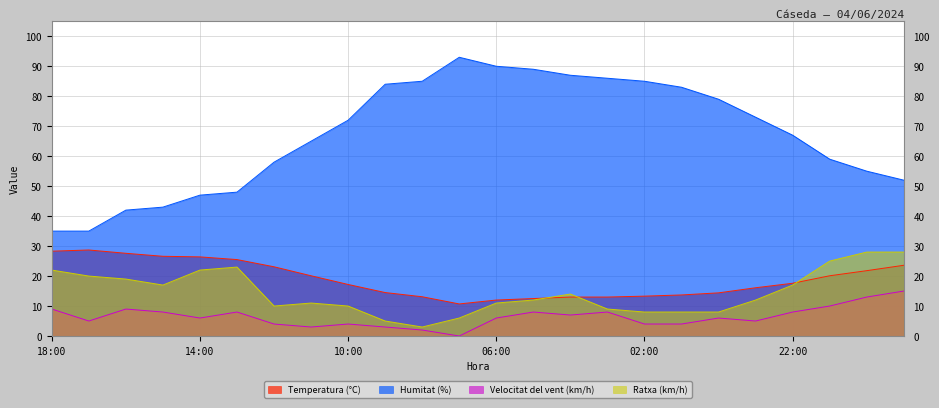

True or false: Humitat (%) has a value of 67.0 at 22:00.

True